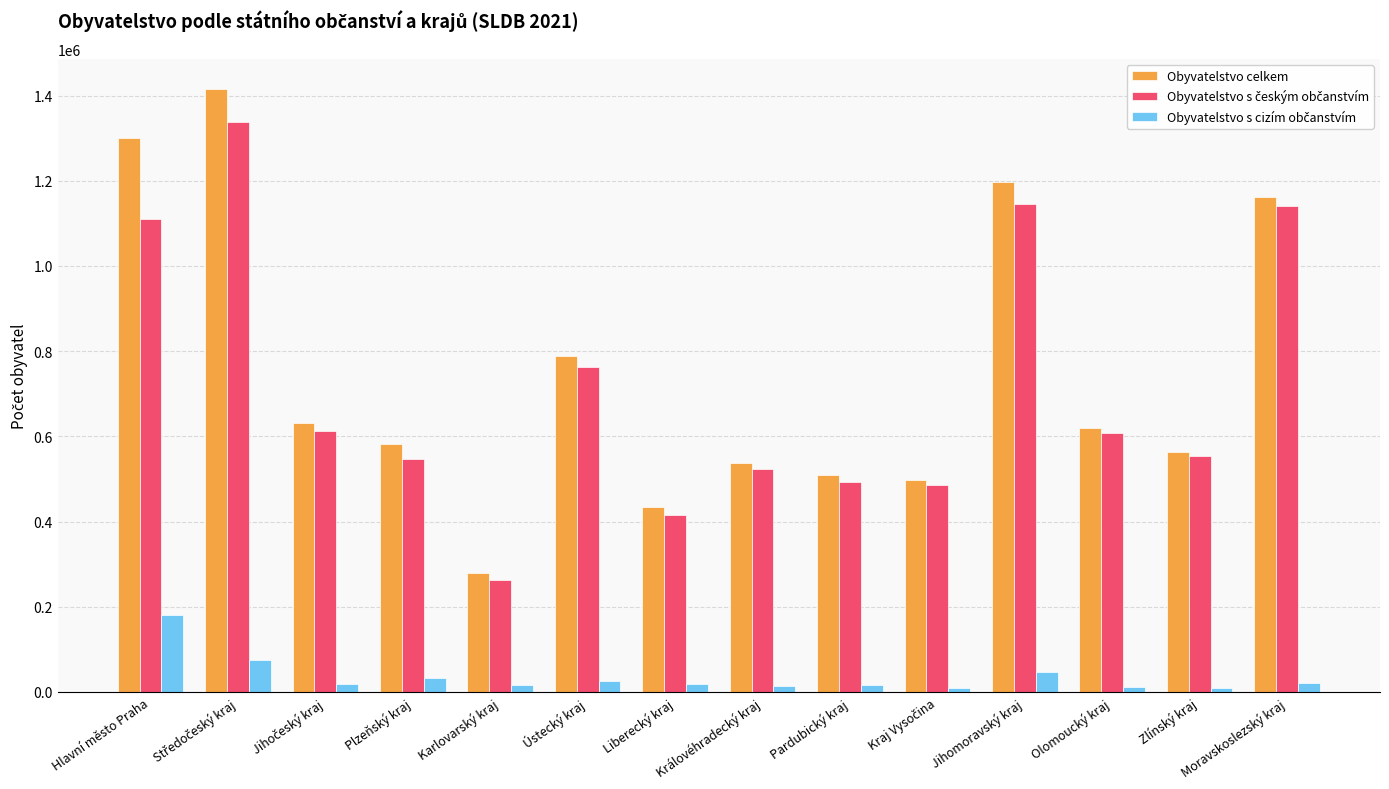

Between Hlavní město Praha and Olomoucký kraj, which series saw the biggest shift?

Obyvatelstvo celkem